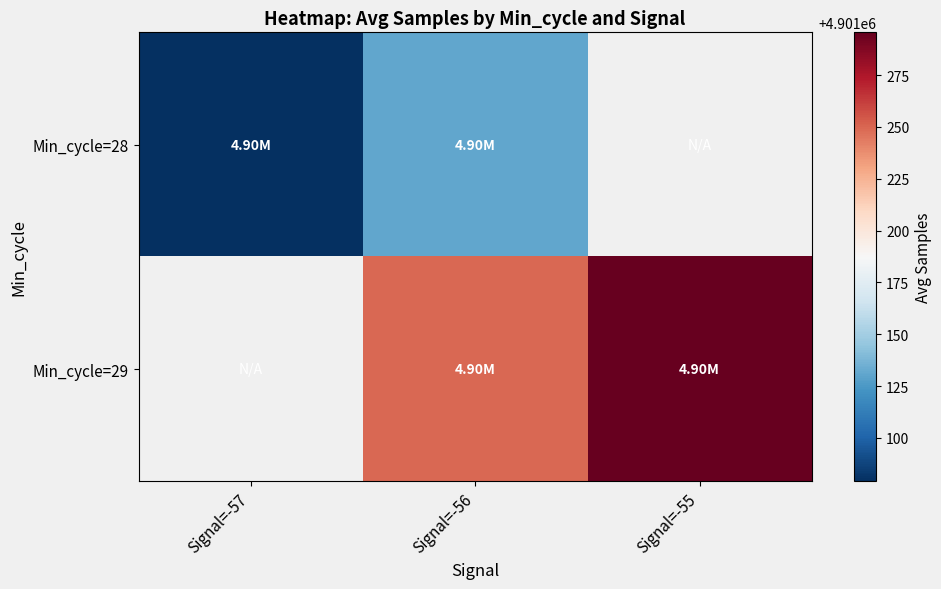

At how many categories does at least one series exceed 4901160?

2